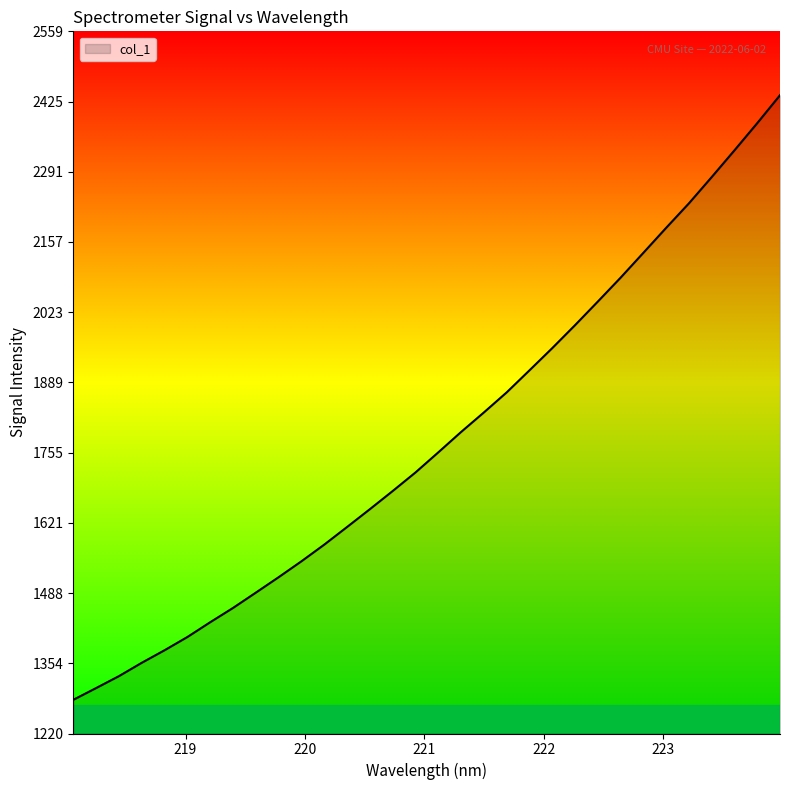

Count the number of data series in this chart.

1